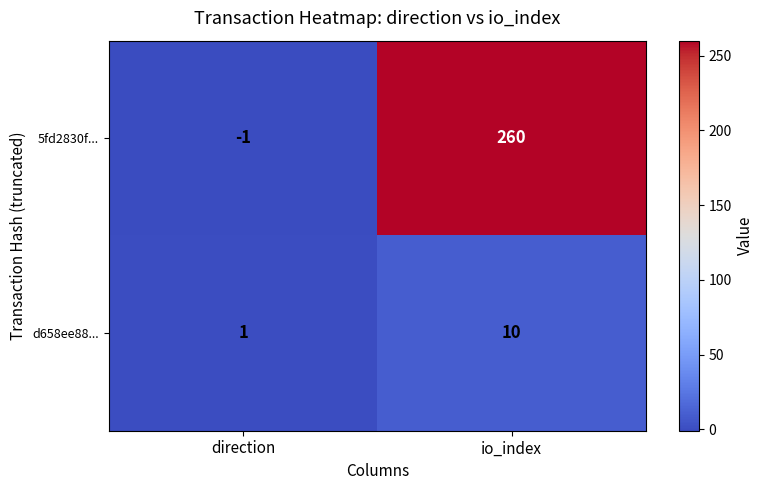

Which series has the largest total across all categories?

5fd2830f...